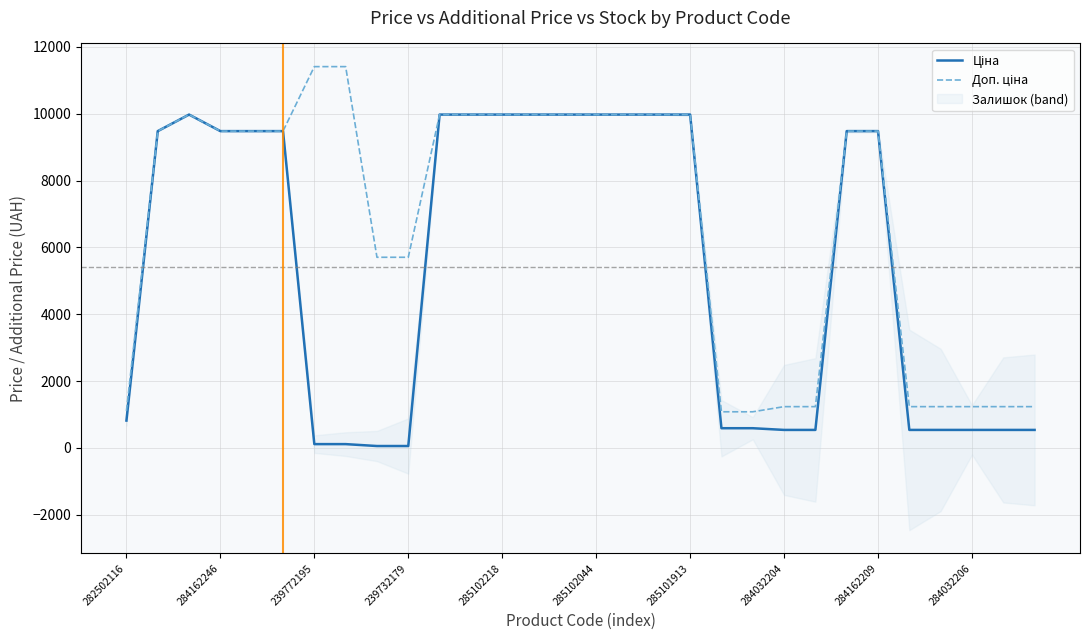

Is it true that Доп. ціна equals 1235.4 at 22?

True